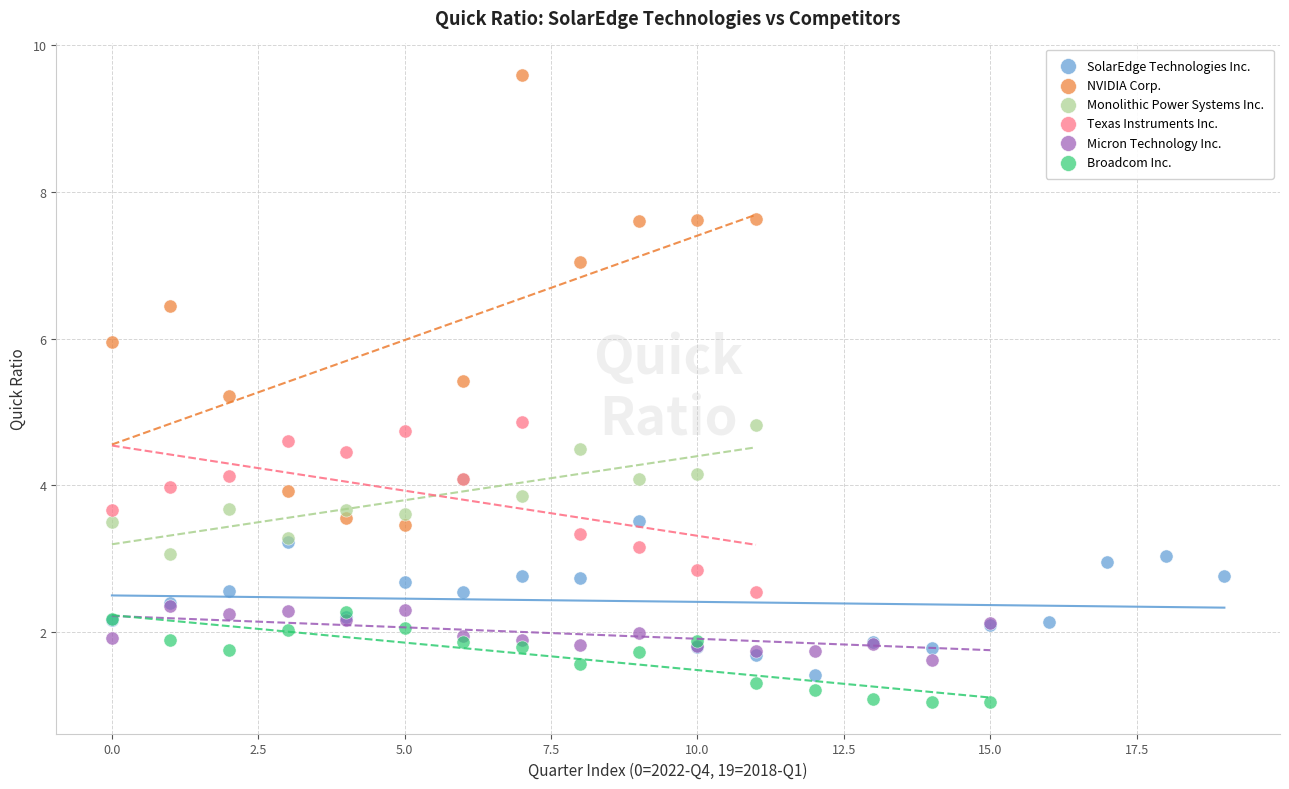

Which series has the widest spread of Y values?

NVIDIA Corp.